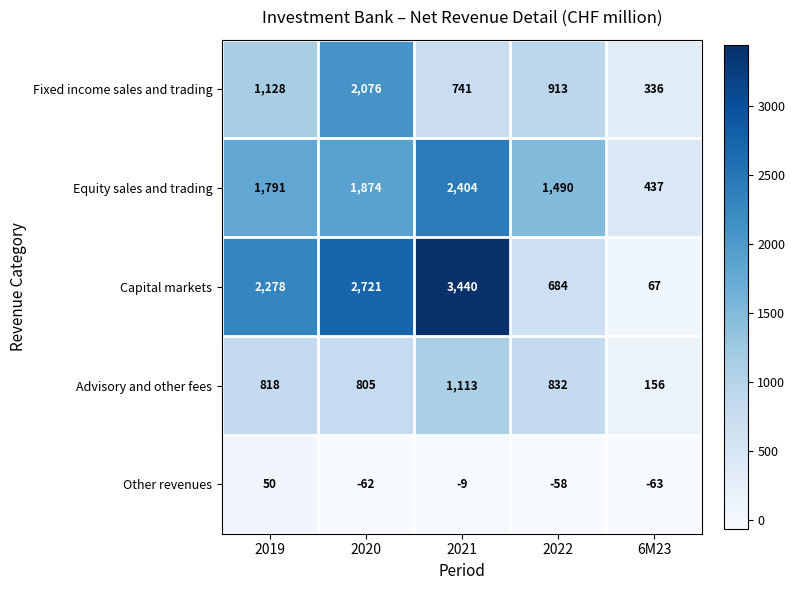

Which series changed the most between 2021 and 6M23?

Capital markets